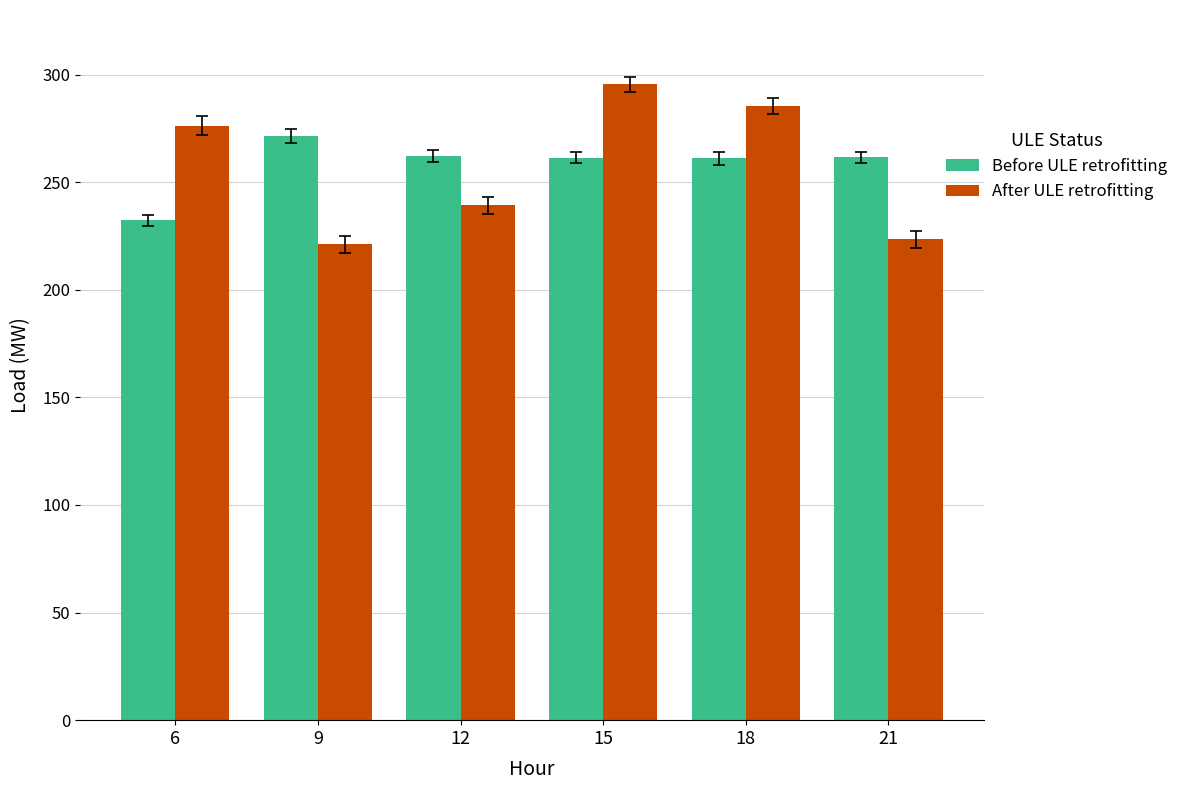

How many groups of bars are there?

6